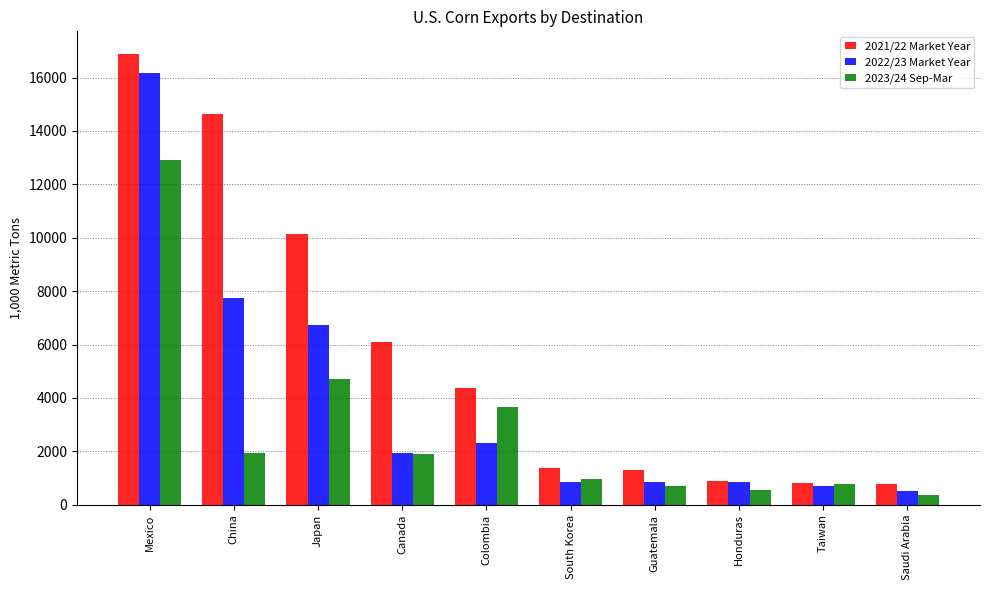

Which series has the largest range (max minus min)?

2021/22 Market Year